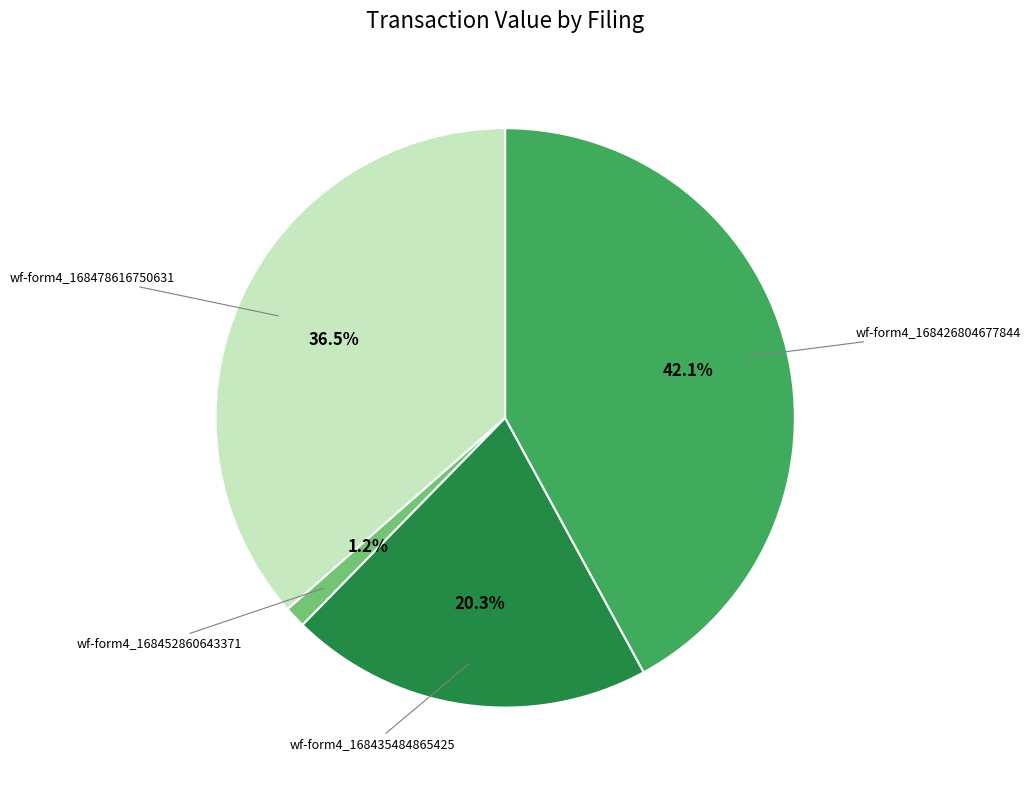

Is there a majority slice in this chart?

No